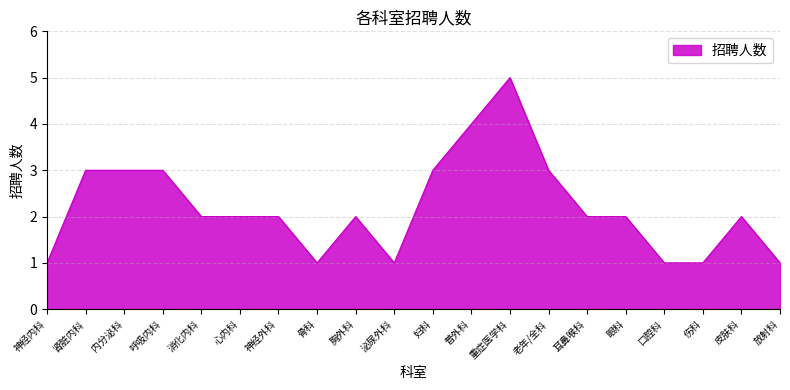

Is it true that the value at 放射科 is 1?

True